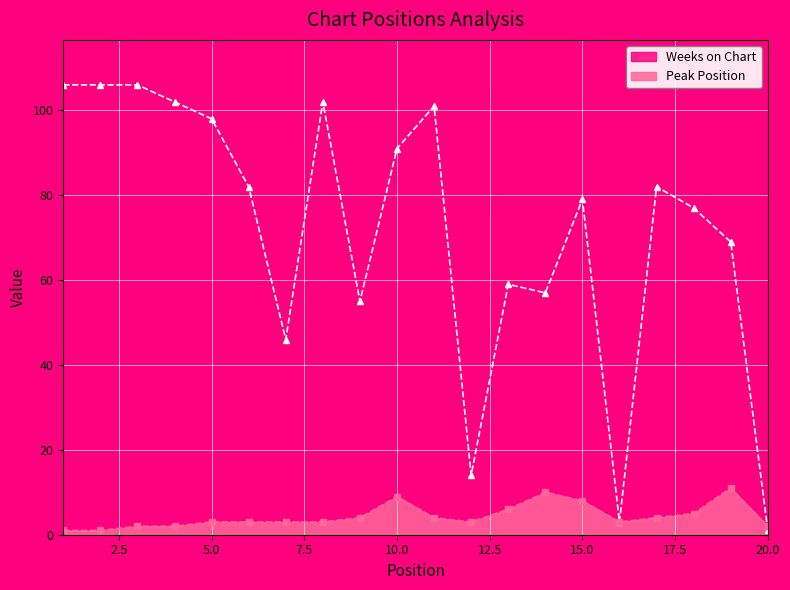

What is the difference between the maximum and second lowest values in the Weeks on Chart series?

103